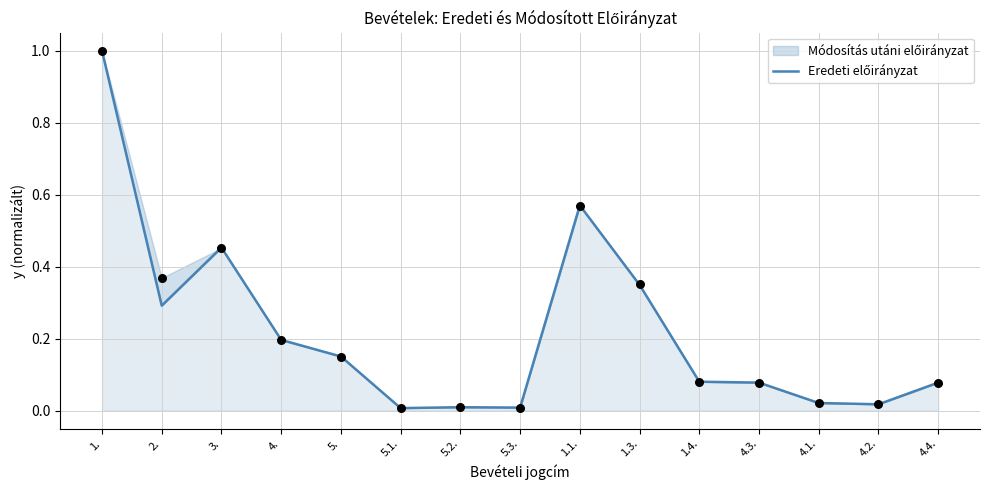

What is the change in value from 1.3. to 4.2.?

-0.3